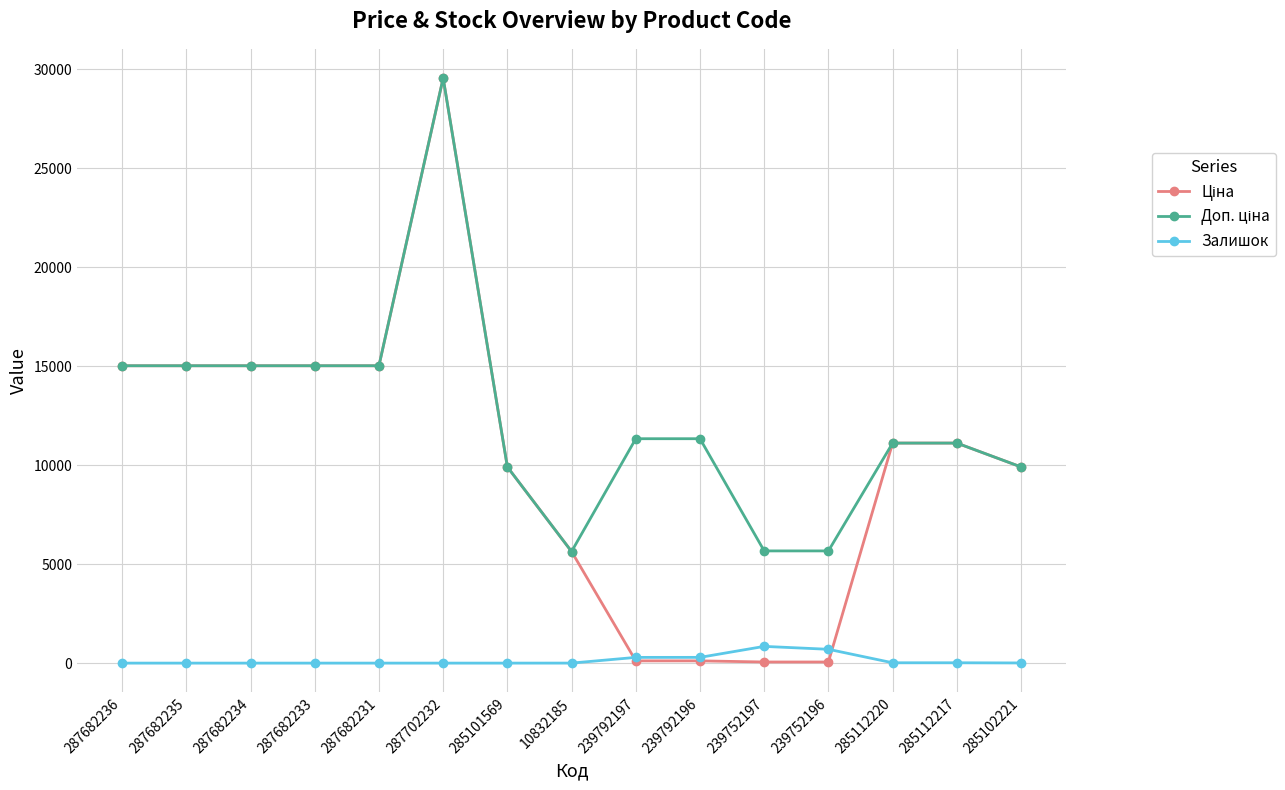

What is the label of the 2nd point from the left?

287682235